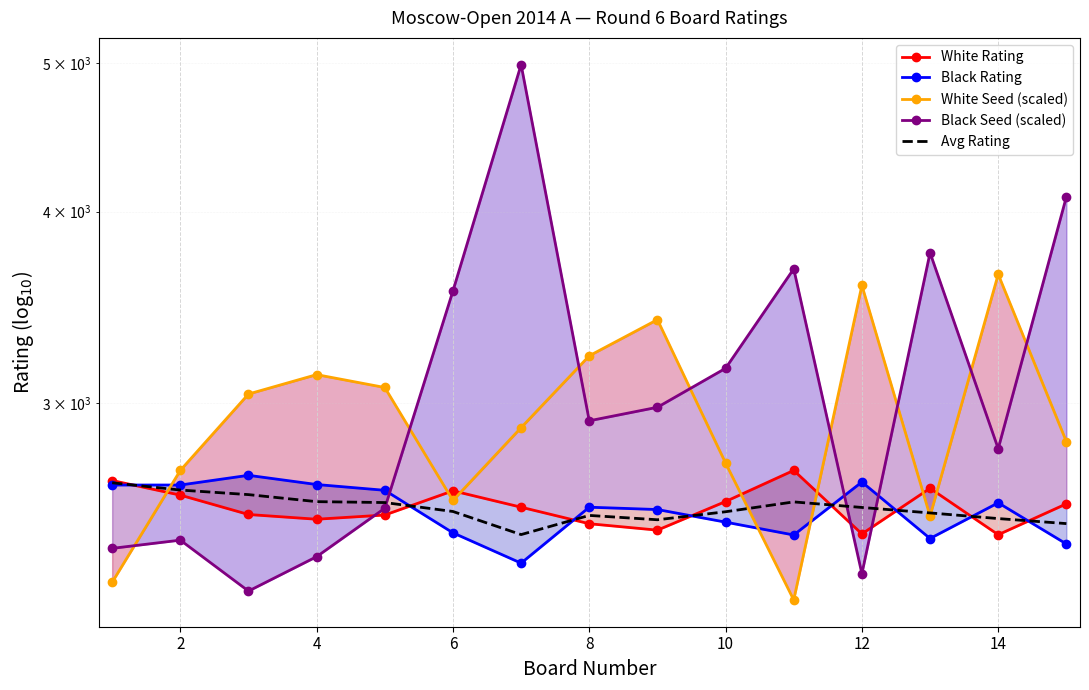

How many interior local peaks does the Black Rating series have?

4